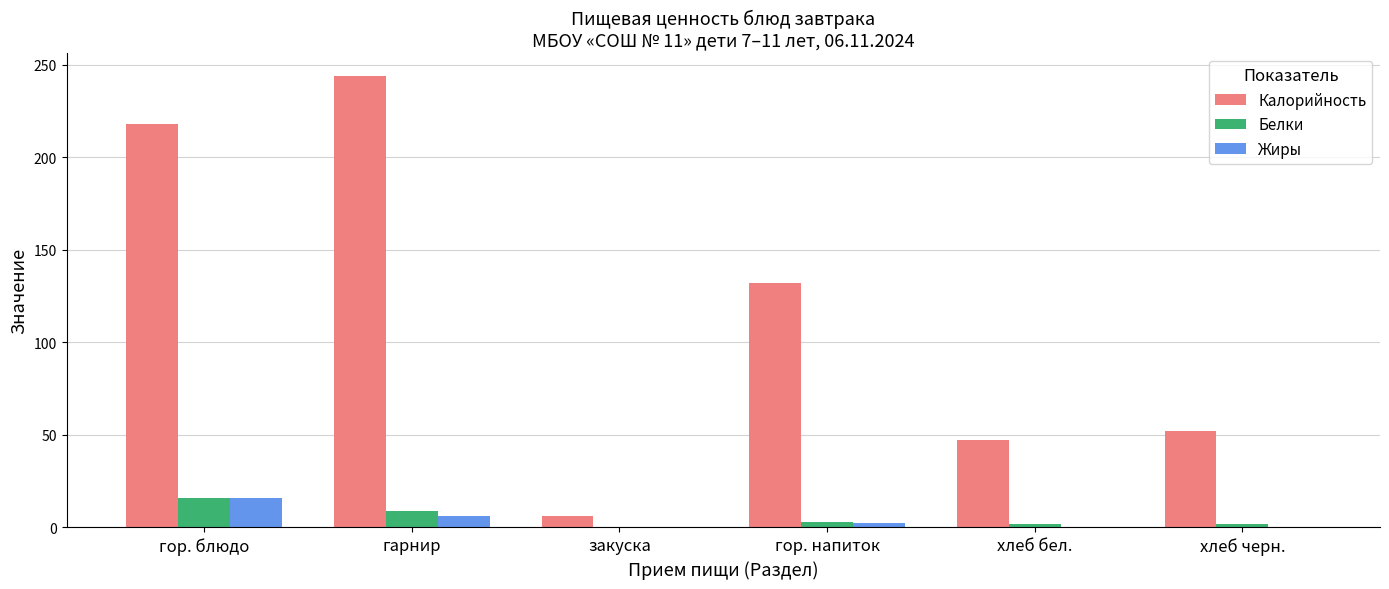

Which series has the largest total across all categories?

Калорийность